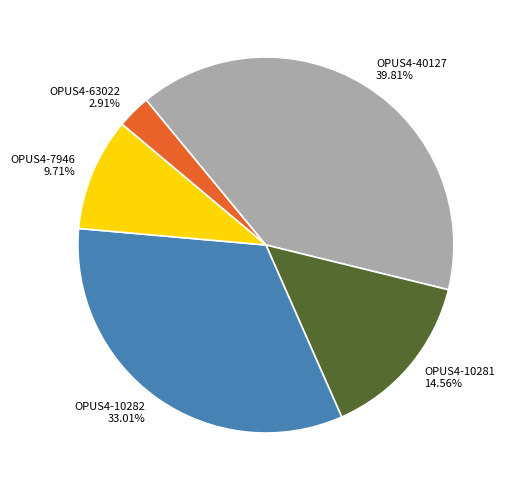

What is the ratio of the value at OPUS4-10282 to the value at OPUS4-40127?

0.8